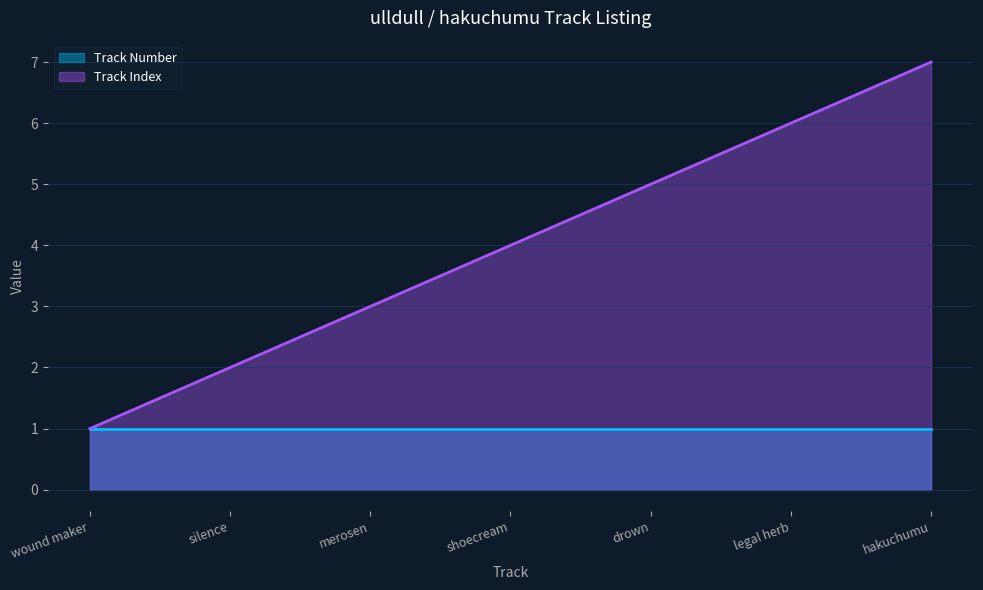

What is the total value across all series at merosen?

4